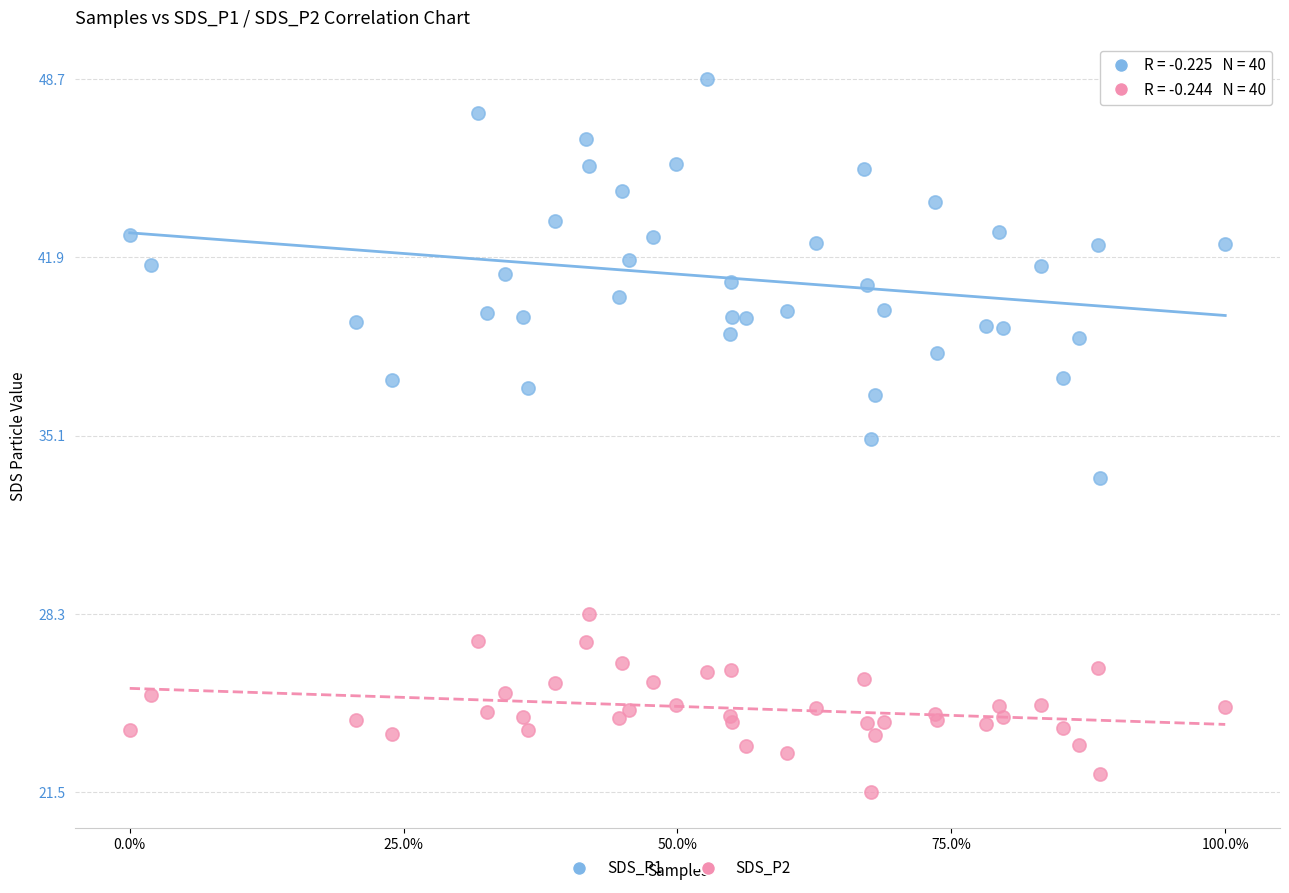

Which series has the widest spread of Y values?

SDS_P1